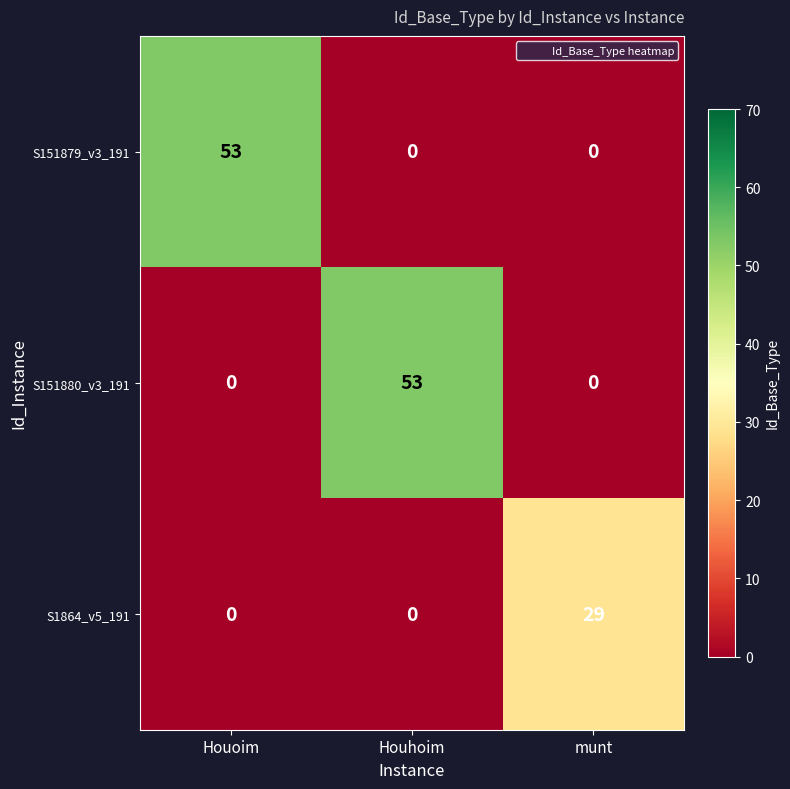

What is the difference between the S151879_v3_191 values at Houoim and Houhoim?

53